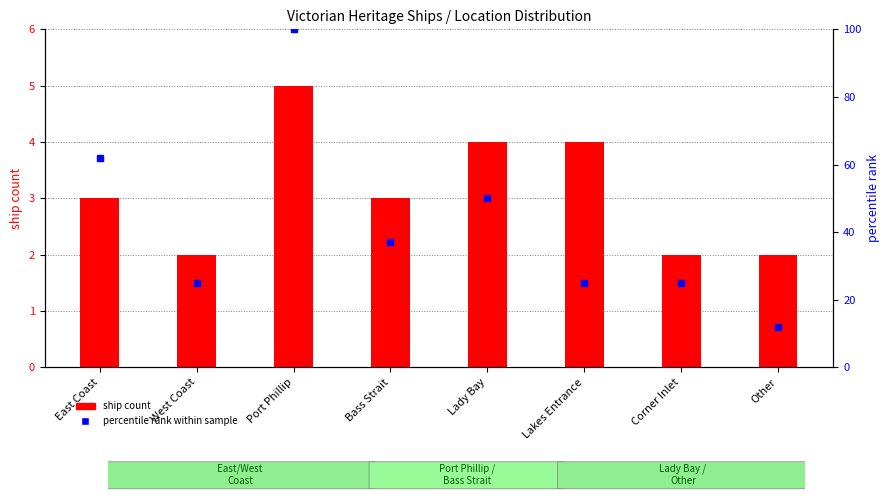

Reading left to right, transcribe all the data shown in this chart.

ship count: East Coast=3	West Coast=2	Port Phillip=5	Bass Strait=3	Lady Bay=4	Lakes Entrance=4	Corner Inlet=2	Other=2
percentile rank within sample: East Coast=62	West Coast=25	Port Phillip=100	Bass Strait=37	Lady Bay=50	Lakes Entrance=25	Corner Inlet=25	Other=12